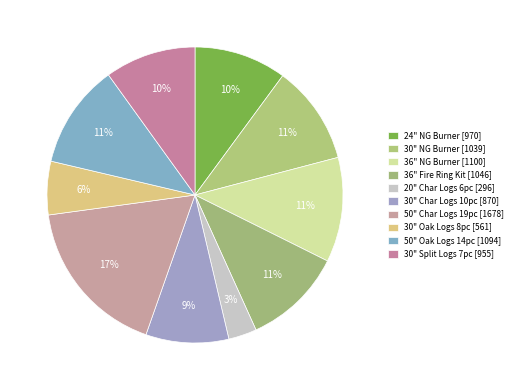

Is there a majority slice in this chart?

No